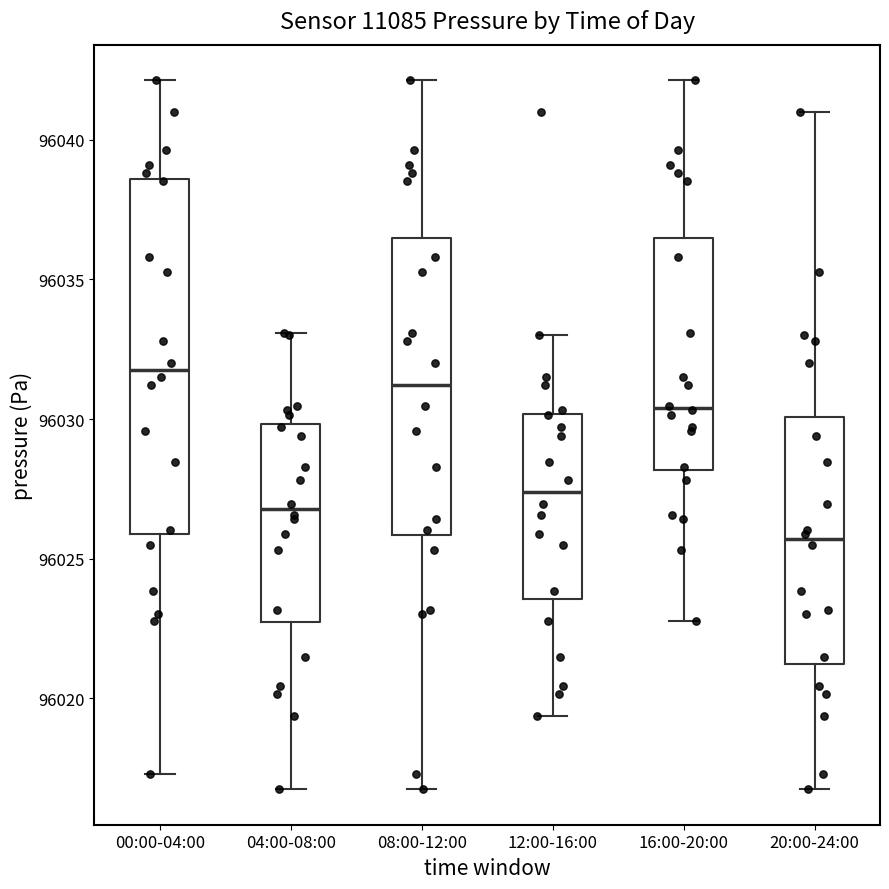

Reading left to right, transcribe this box plot: for each box, give where its median line is, the range the box spans, and where its two whiskers end, as read against the y-axis. The values are not printed on the chart, so give them approximately, as read against the axis.

00:00-04:00: median 96032.0, box 96026.0 to 96038.5, whiskers 96017.5 to 96042.0
04:00-08:00: median 96027.0, box 96022.5 to 96030.0, whiskers 96017.0 to 96033.0
08:00-12:00: median 96031.0, box 96026.0 to 96036.5, whiskers 96017.0 to 96042.0
12:00-16:00: median 96027.5, box 96023.5 to 96030.0, whiskers 96019.5 to 96033.0
16:00-20:00: median 96030.5, box 96028.0 to 96036.5, whiskers 96023.0 to 96042.0
20:00-24:00: median 96025.5, box 96021.0 to 96030.0, whiskers 96017.0 to 96041.0